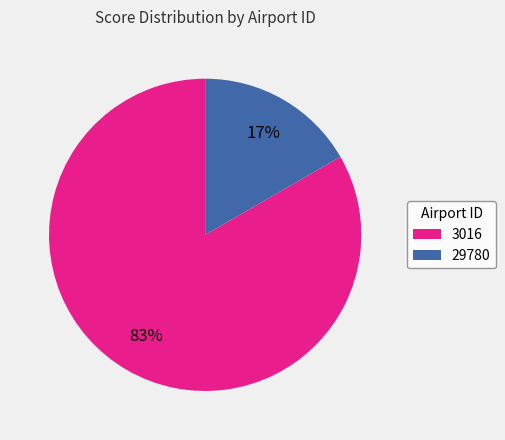

Between 3016 and 29780, which is larger?

3016